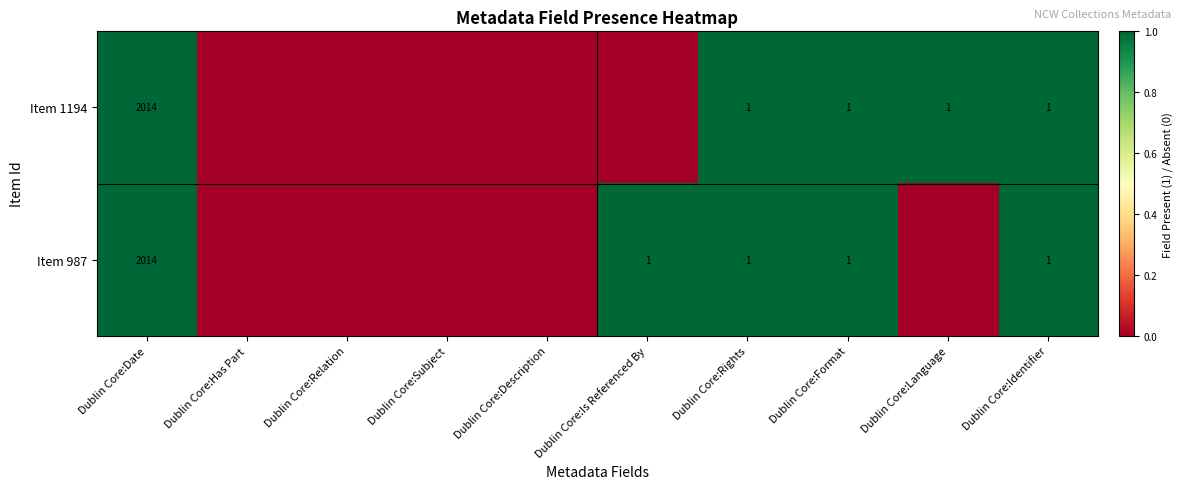

Is it true that Item 1194 equals 0 at Dublin Core:Identifier?

False